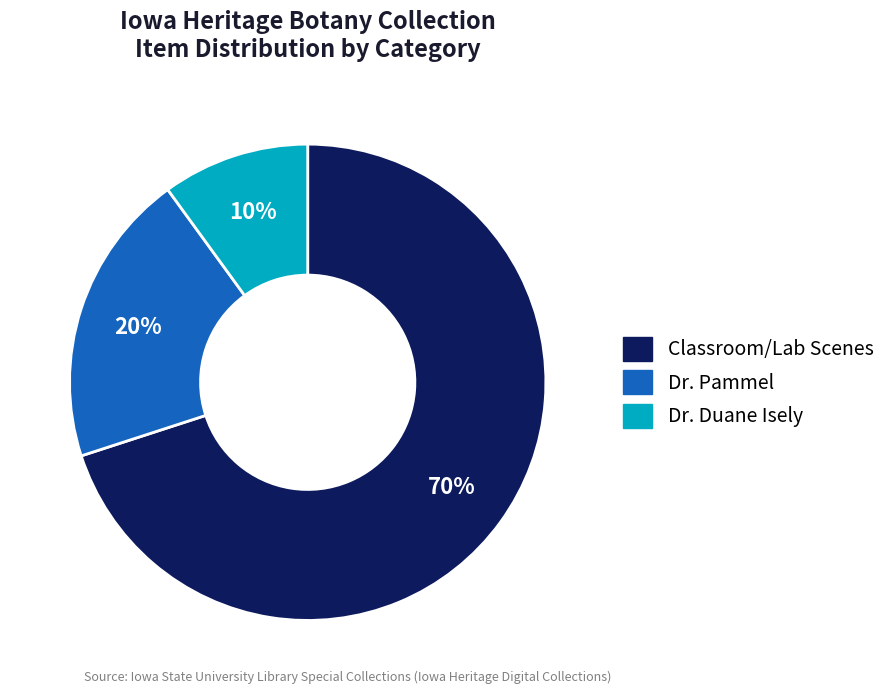

Is there any slice that represents more than half of the pie?

Yes